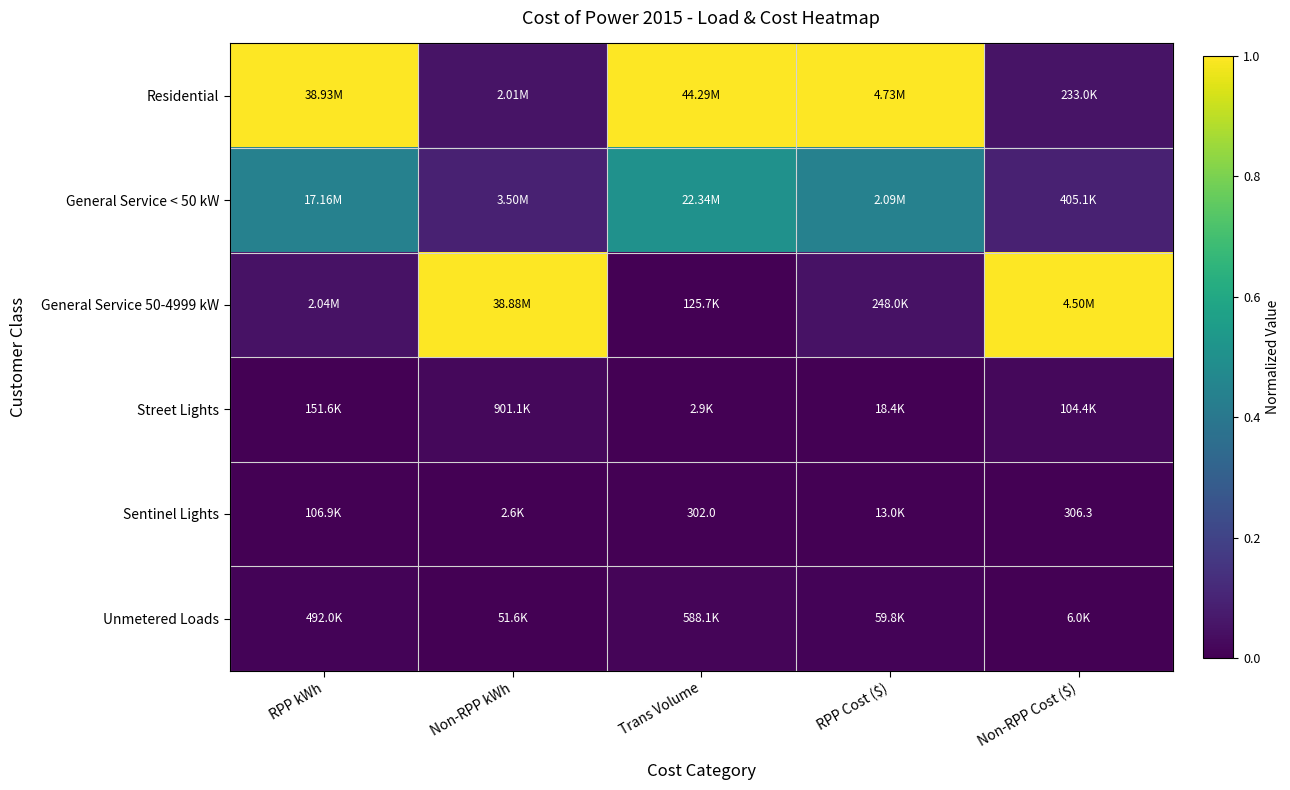

How many General Service < 50 kW values are between 0 and 1?

5